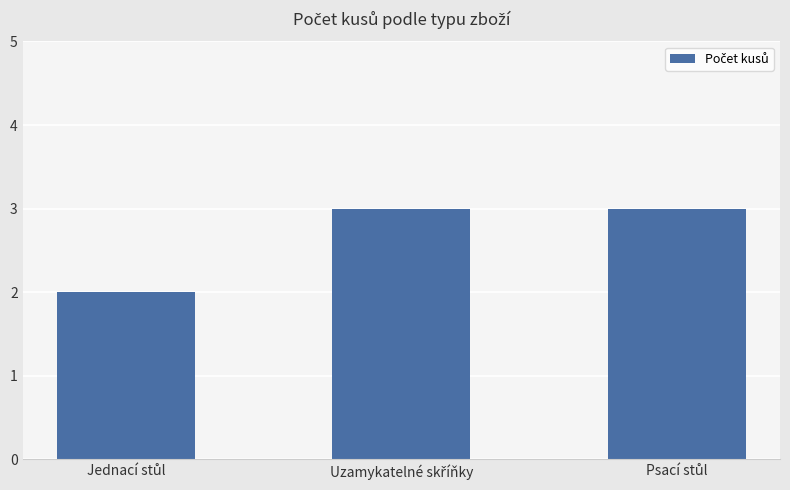

What is the sum of all values?

8